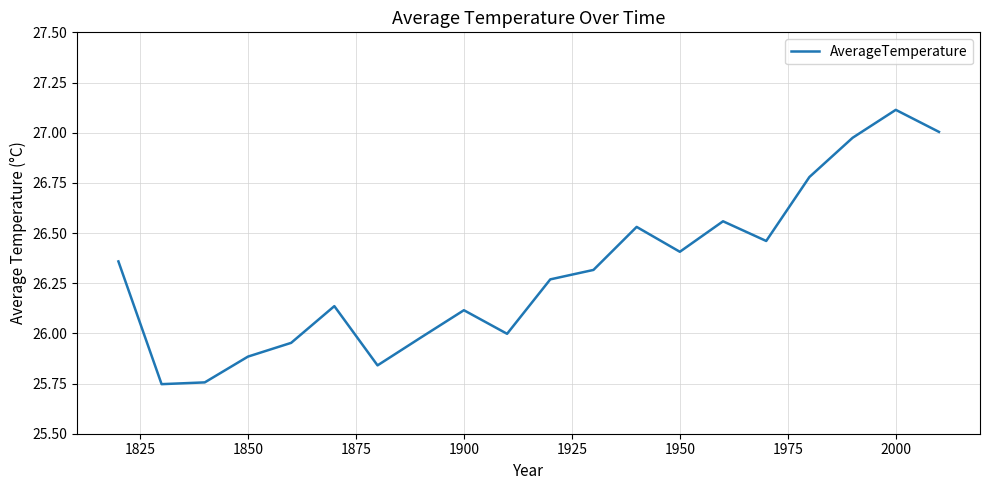

What is the difference between the maximum and minimum values?

1.4